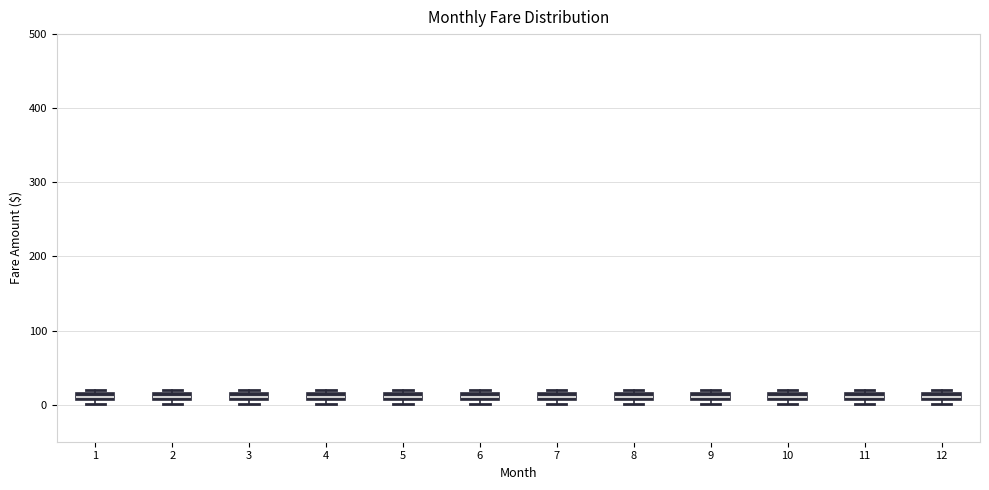

Where is the upper edge of the box at x = 10 on the y-axis? The values are not printed on the chart, so give them approximately, as read against the axis.

20